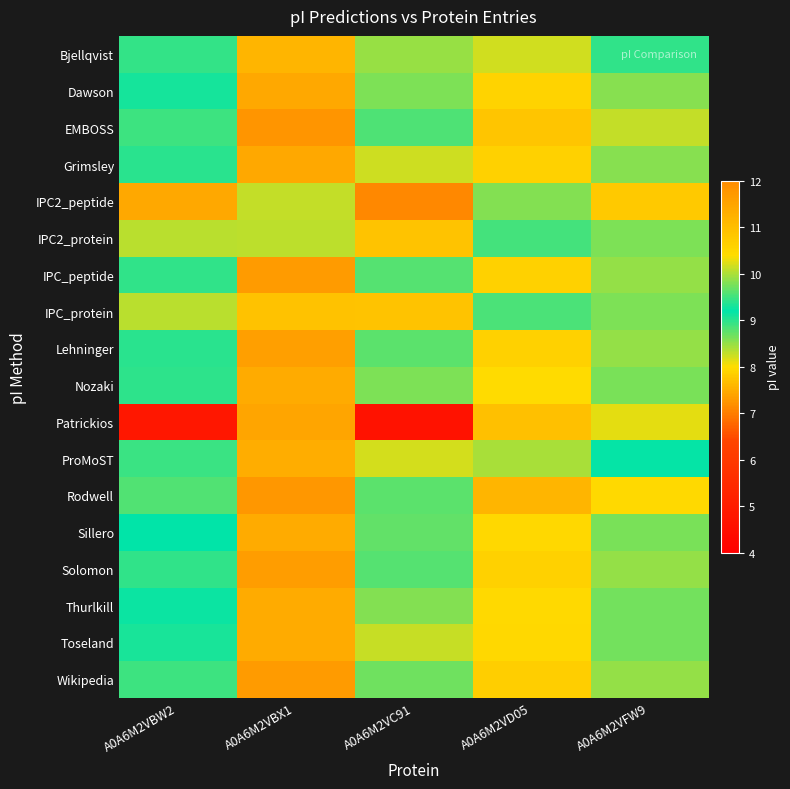

What is the total value across all series at A0A6M2VBW2?

158.7